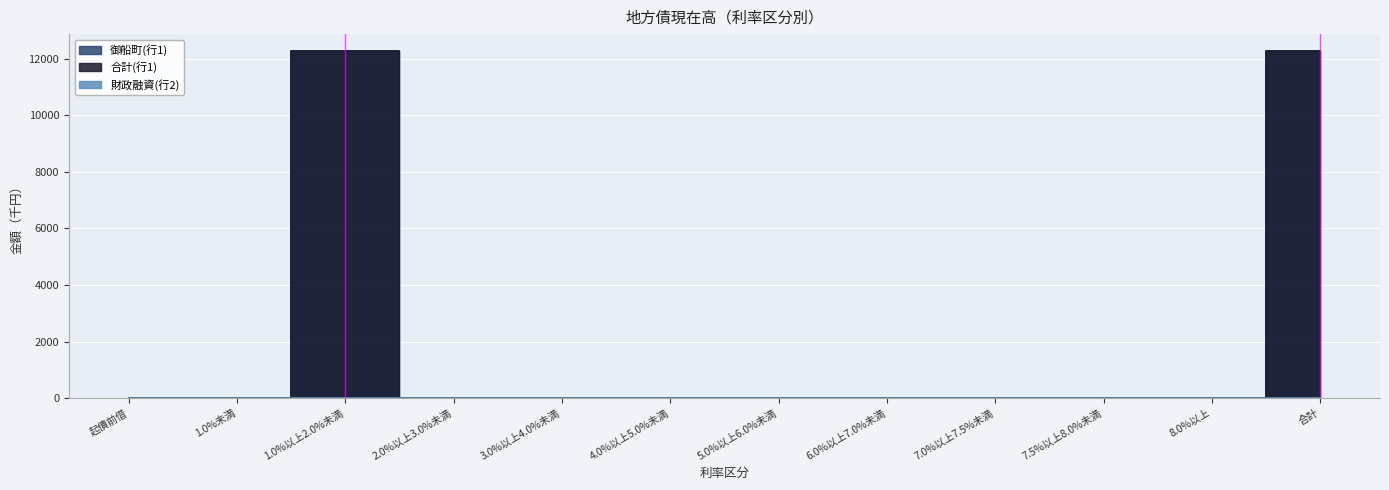

Which series changed the most between 2.0%以上3.0%未満 and 4.0%以上5.0%未満?

御船町(行1)